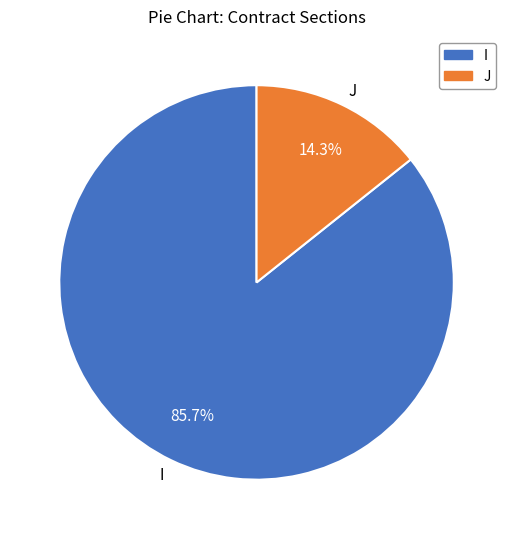

How many segments does this pie chart have?

2